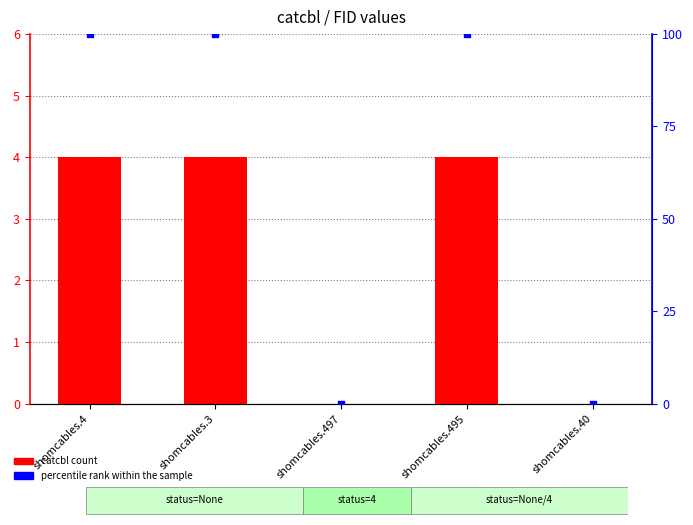

At how many categories does at least one series exceed 18?

3